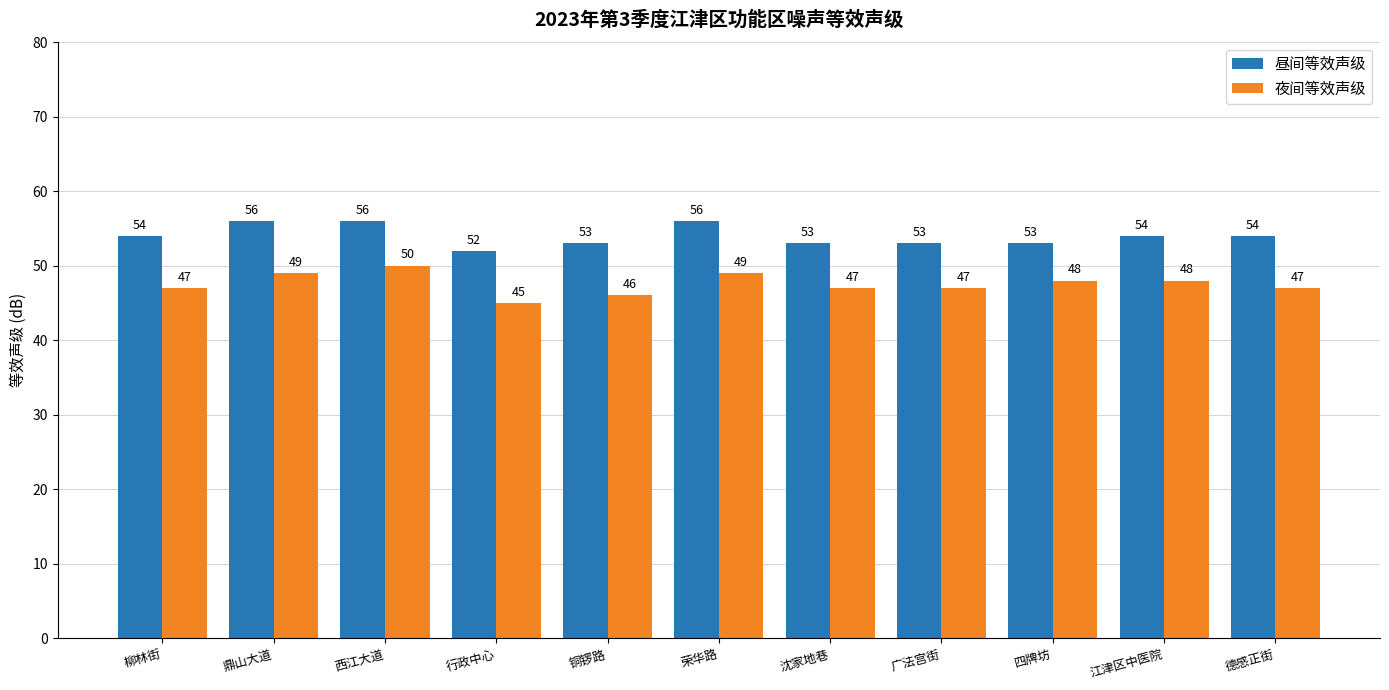

What is the difference between the maximum and minimum values in the 昼间等效声级 series?

4